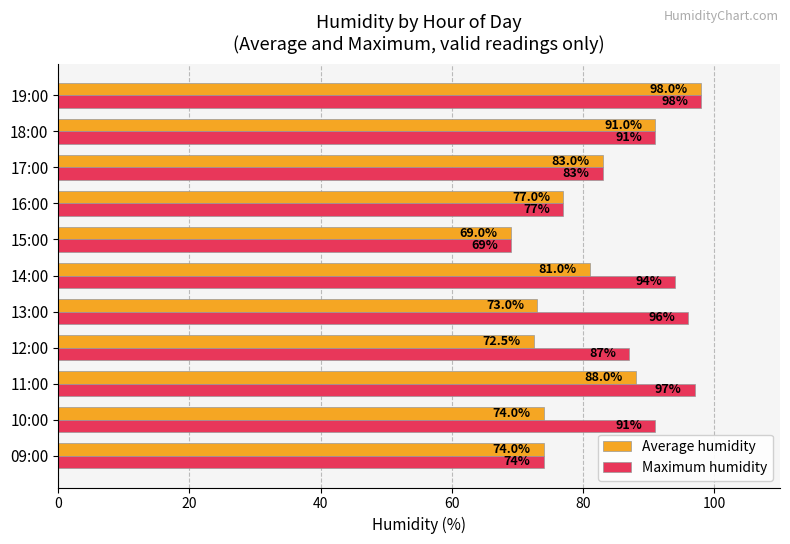

What is the difference between the Maximum humidity values at 12:00 and 18:00?

4.0